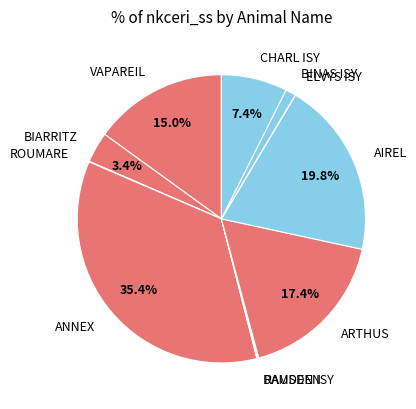

Combined, what portion of the pie is CHARL ISY and BIARRITZ?

10.8%